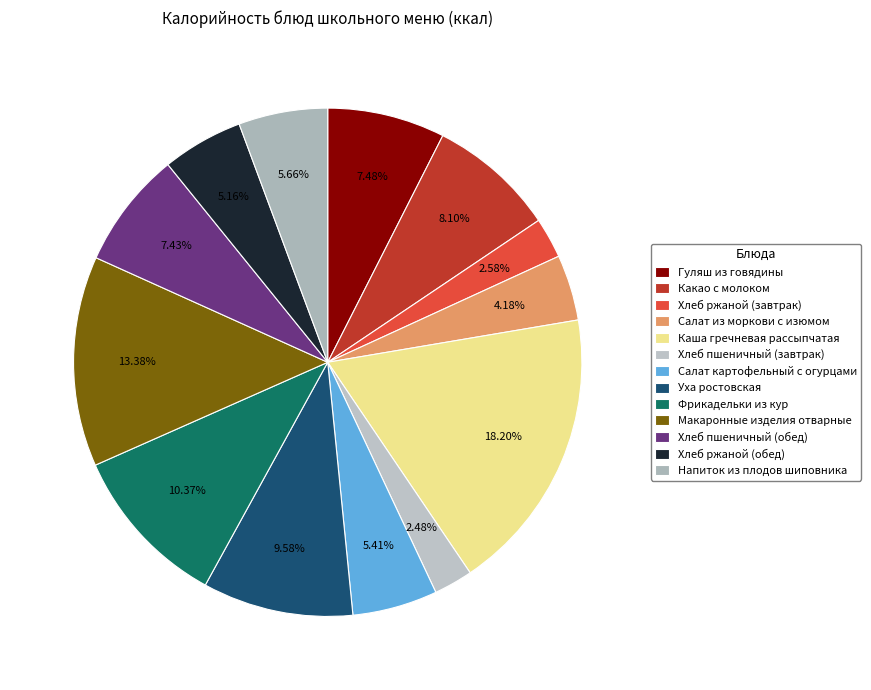

What percentage is NOT represented by Какао с молоком?

91.9%